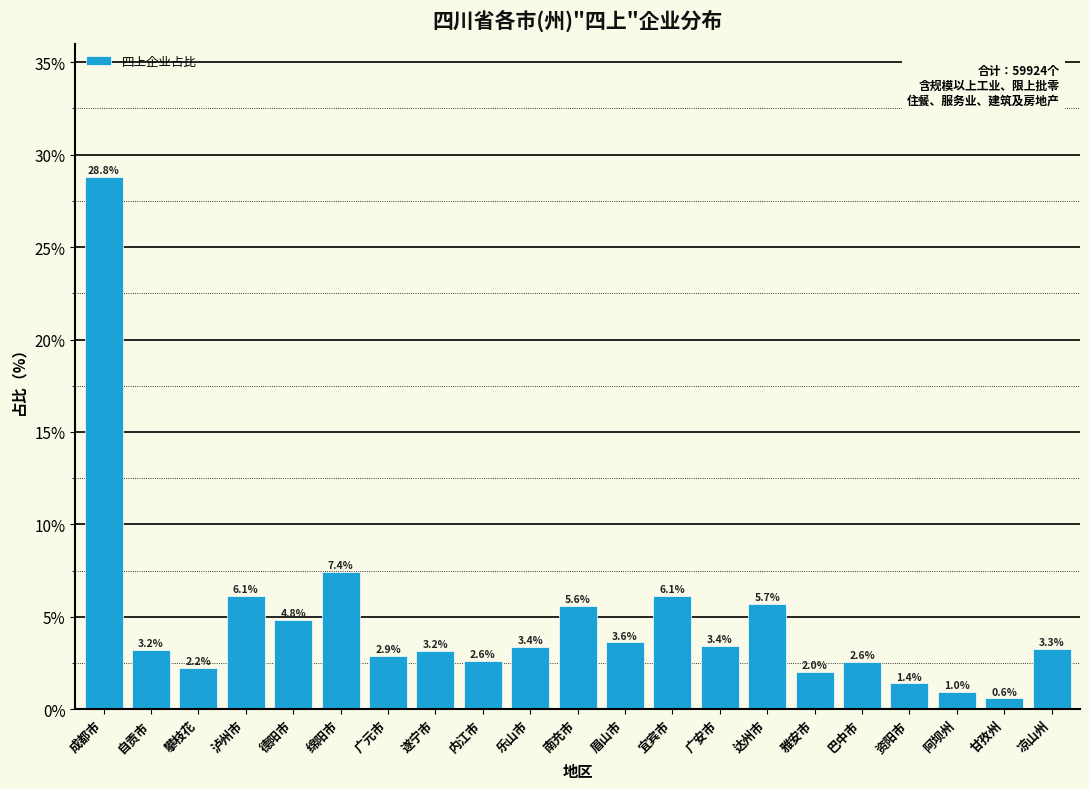

Reading left to right, list all the values displayed in this chart.

成都市=28.8	自贡市=3.2	攀枝花=2.2	泸州市=6.1	德阳市=4.8	绵阳市=7.4	广元市=2.9	遂宁市=3.2	内江市=2.6	乐山市=3.4	南充市=5.6	眉山市=3.6	宜宾市=6.1	广安市=3.4	达州市=5.7	雅安市=2.0	巴中市=2.6	资阳市=1.4	阿坝州=1.0	甘孜州=0.6	凉山州=3.3